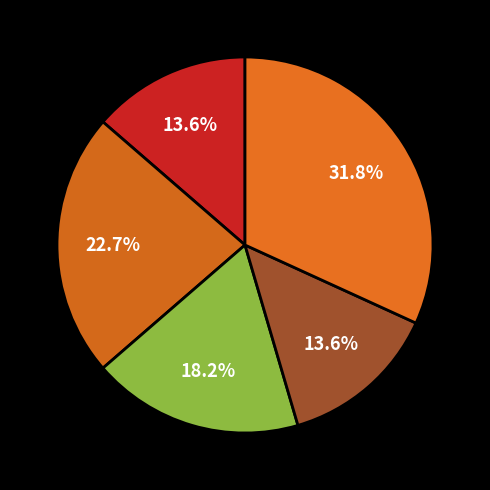

How many segments does this pie chart have?

5